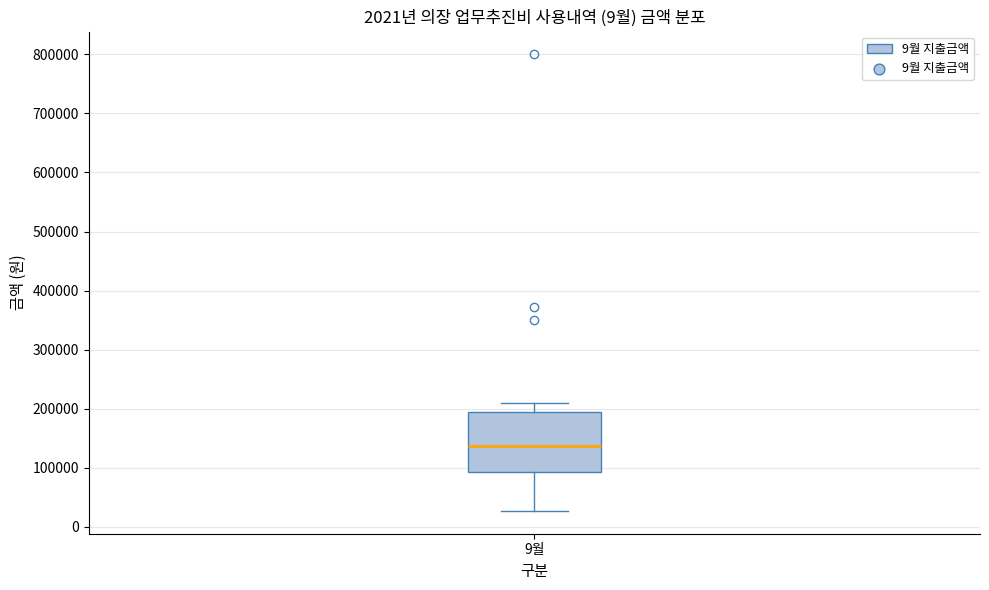

Where does the upper whisker of the box for 9월 end on the y-axis? The values are not printed on the chart, so give them approximately, as read against the axis.

210000